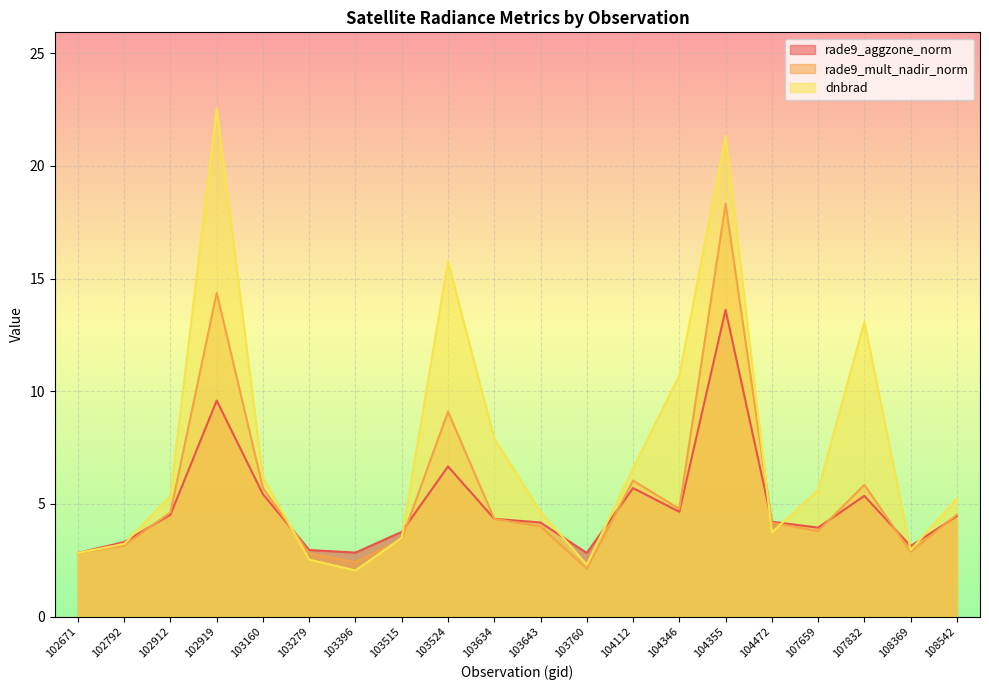

At which category is the sum across all series the highest?

104355